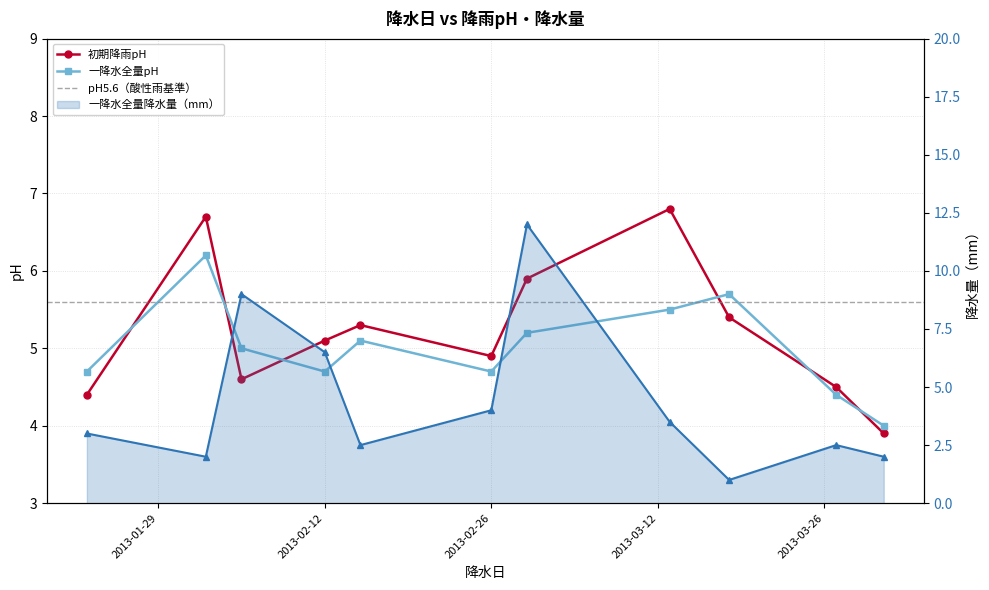

At which category is the sum across all series the highest?

2013-03-01